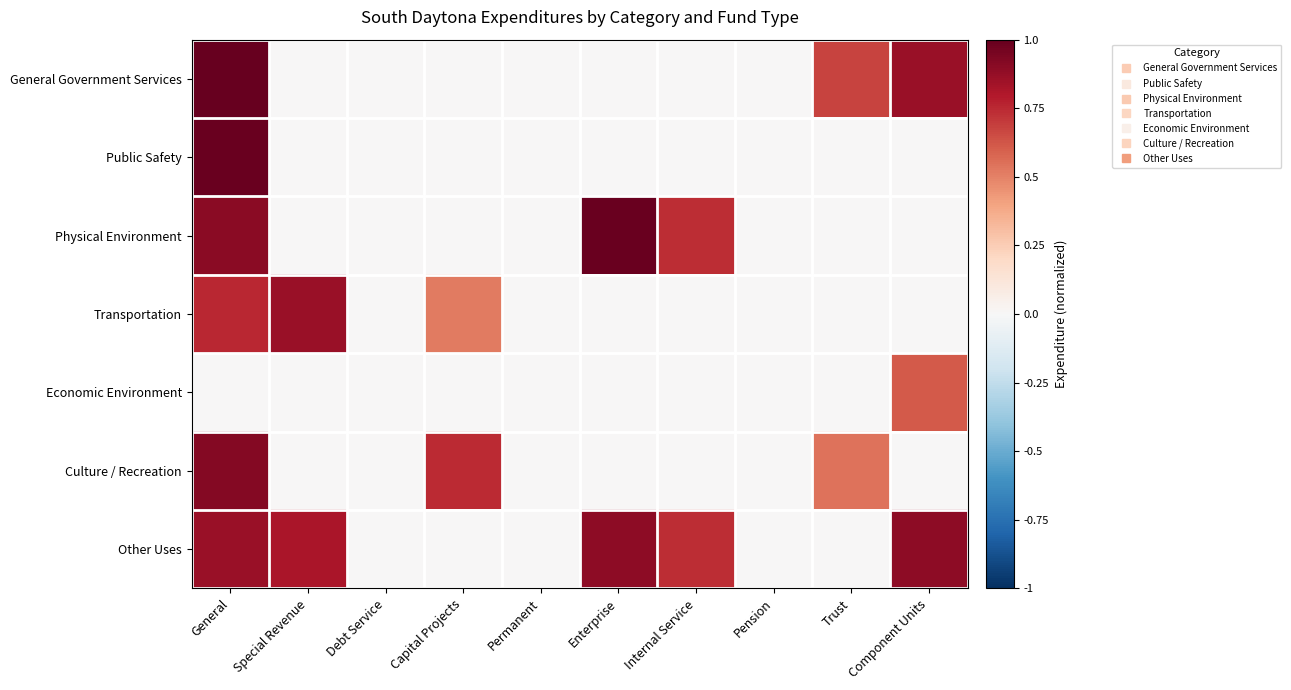

Reading right to left, transcribe all the data shown in this chart.

General Government Services: Component Units=0.9	Trust=0.7	Pension=0.0	Internal Service=0.0	Enterprise=0.0	Permanent=0.0	Capital Projects=0.0	Debt Service=0.0	Special Revenue=0.0	General=1.0
Public Safety: Component Units=0.0	Trust=0.0	Pension=0.0	Internal Service=0.0	Enterprise=0.0	Permanent=0.0	Capital Projects=0.0	Debt Service=0.0	Special Revenue=0.0	General=1.0
Physical Environment: Component Units=0.0	Trust=0.0	Pension=0.0	Internal Service=0.7	Enterprise=1.0	Permanent=0.0	Capital Projects=0.0	Debt Service=0.0	Special Revenue=0.0	General=0.9
Transportation: Component Units=0.0	Trust=0.0	Pension=0.0	Internal Service=0.0	Enterprise=0.0	Permanent=0.0	Capital Projects=0.5	Debt Service=0.0	Special Revenue=0.9	General=0.8
Economic Environment: Component Units=0.6	Trust=0.0	Pension=0.0	Internal Service=0.0	Enterprise=0.0	Permanent=0.0	Capital Projects=0.0	Debt Service=0.0	Special Revenue=0.0	General=0.0
Culture / Recreation: Component Units=0.0	Trust=0.5	Pension=0.0	Internal Service=0.0	Enterprise=0.0	Permanent=0.0	Capital Projects=0.7	Debt Service=0.0	Special Revenue=0.0	General=0.9
Other Uses: Component Units=0.9	Trust=0.0	Pension=0.0	Internal Service=0.7	Enterprise=0.9	Permanent=0.0	Capital Projects=0.0	Debt Service=0.0	Special Revenue=0.8	General=0.9